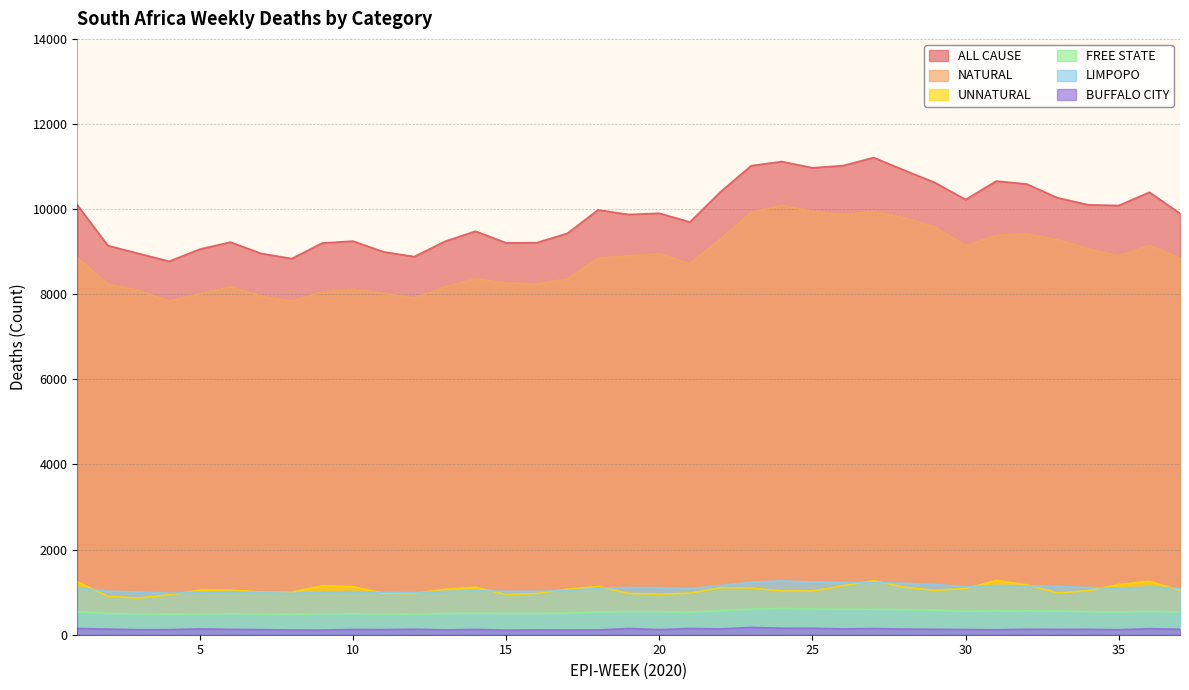

What is the maximum value for LIMPOPO?

1265.4